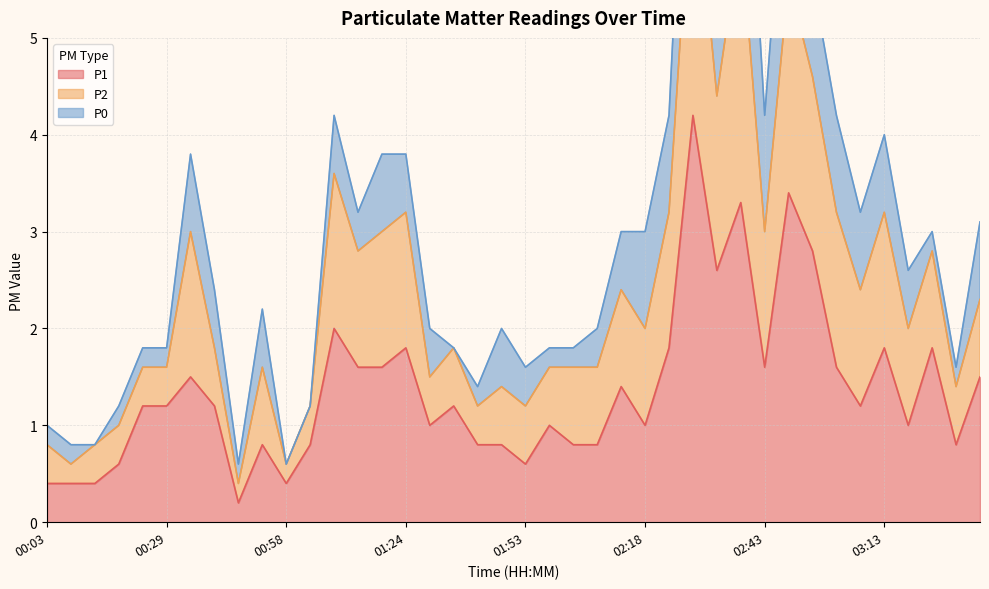

True or false: P1 and P2 cross at least once.

False